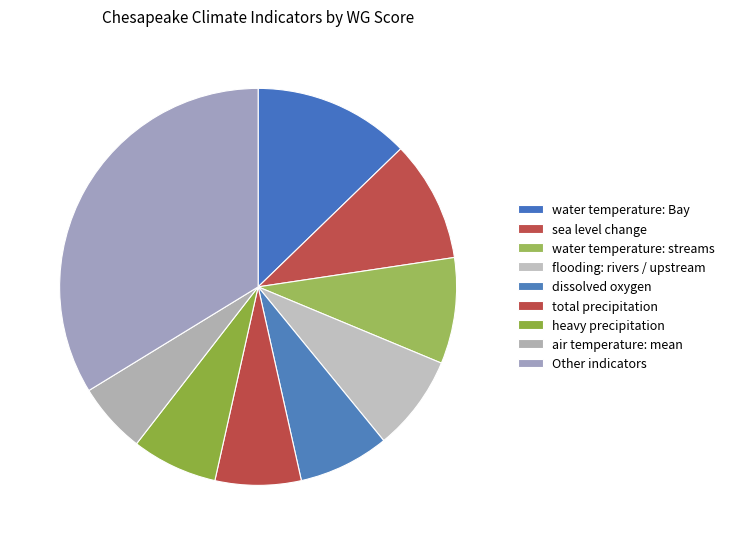

Is there a majority slice in this chart?

No